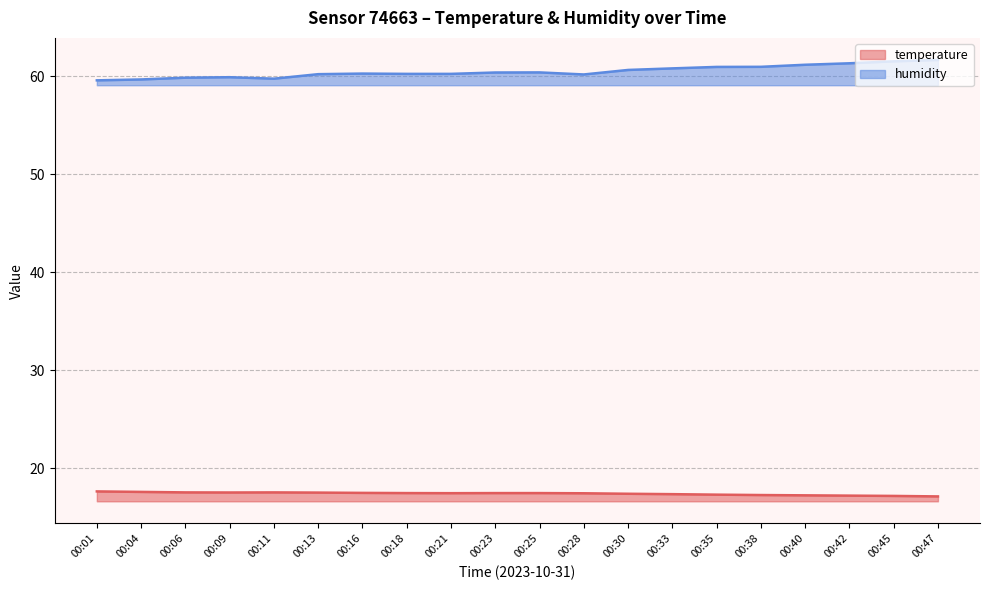

What is the greatest value displayed?

61.7